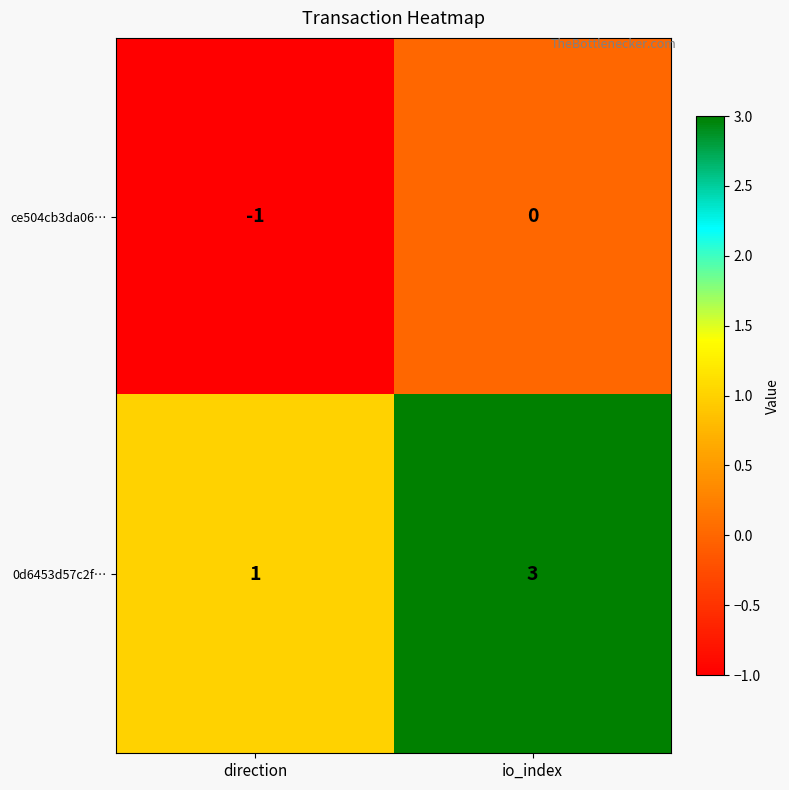

How many data points does each series have?

2